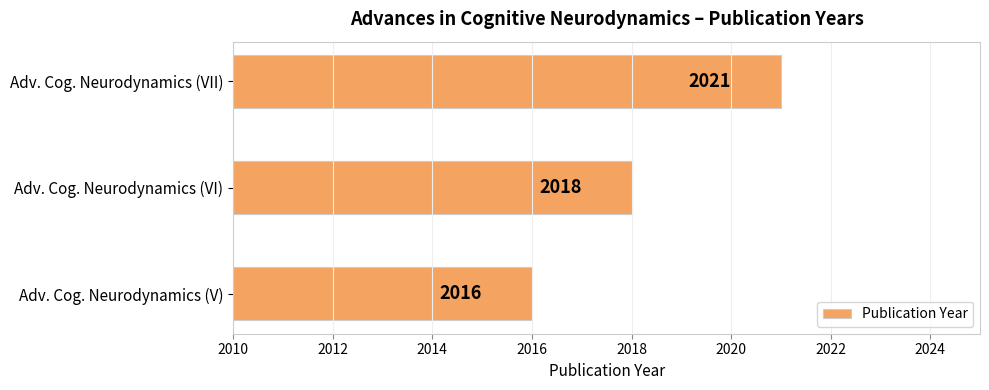

Rank the categories by value from highest to lowest.

Adv. Cog. Neurodynamics (VII), Adv. Cog. Neurodynamics (VI), Adv. Cog. Neurodynamics (V)